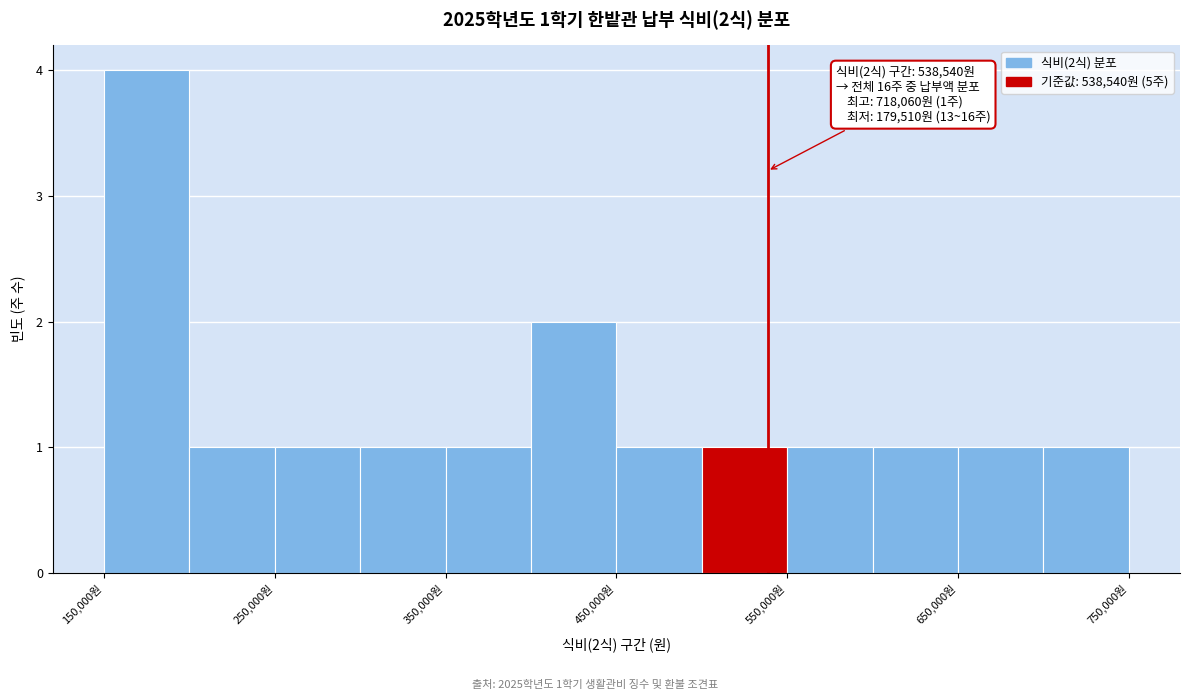

Which range on the x-axis has the tallest bar?

150000 to 200000